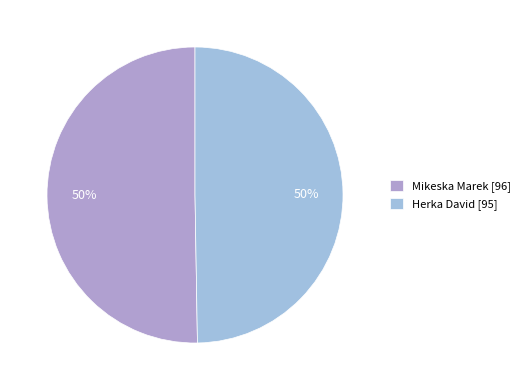

Rank the categories by value from highest to lowest.

Mikeska Marek, Herka David